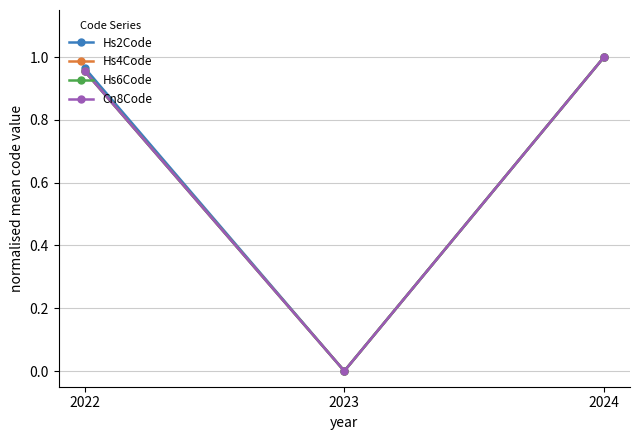

True or false: Cn8Code has a value of 0.6 at 2022.

False